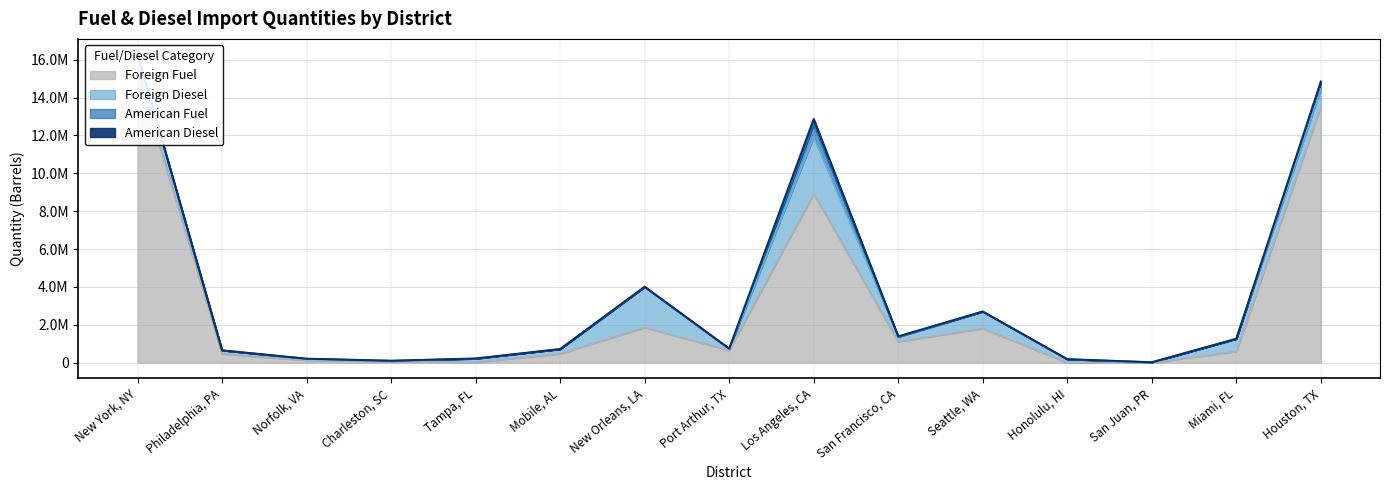

At which label does American Diesel first exceed 2149?

New York, NY